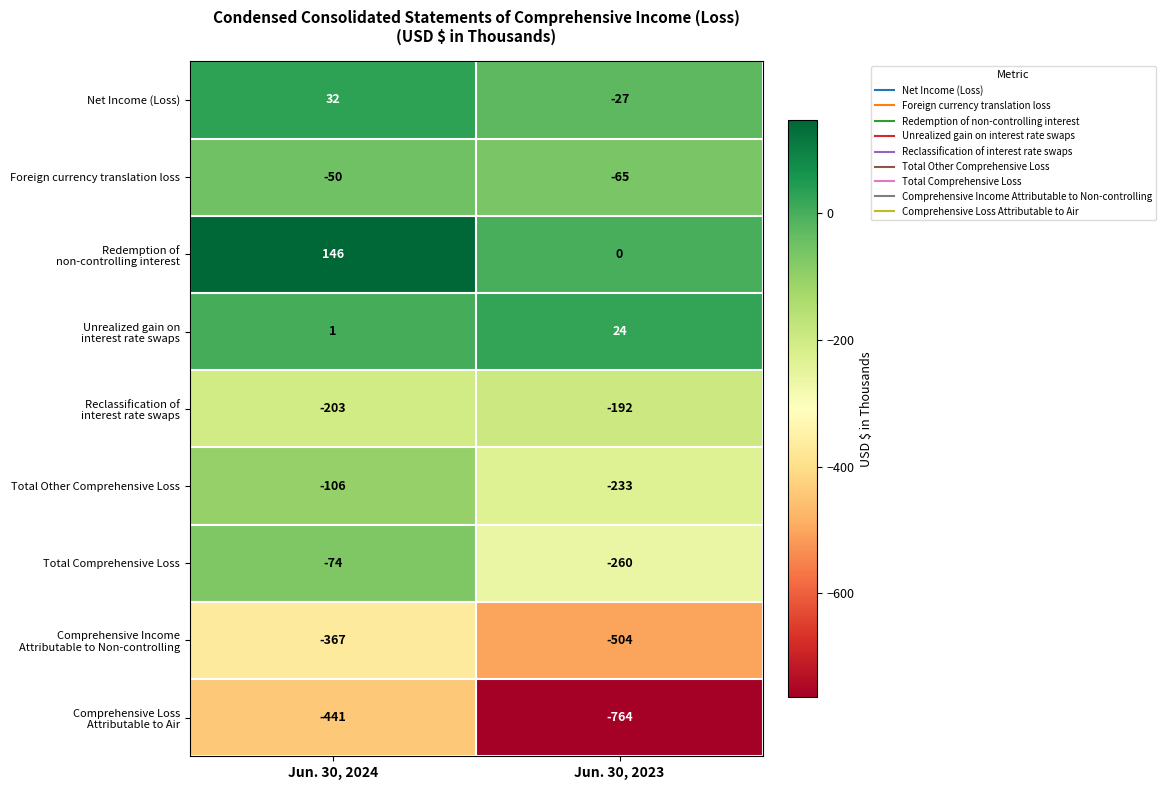

What is the greatest value displayed?

146